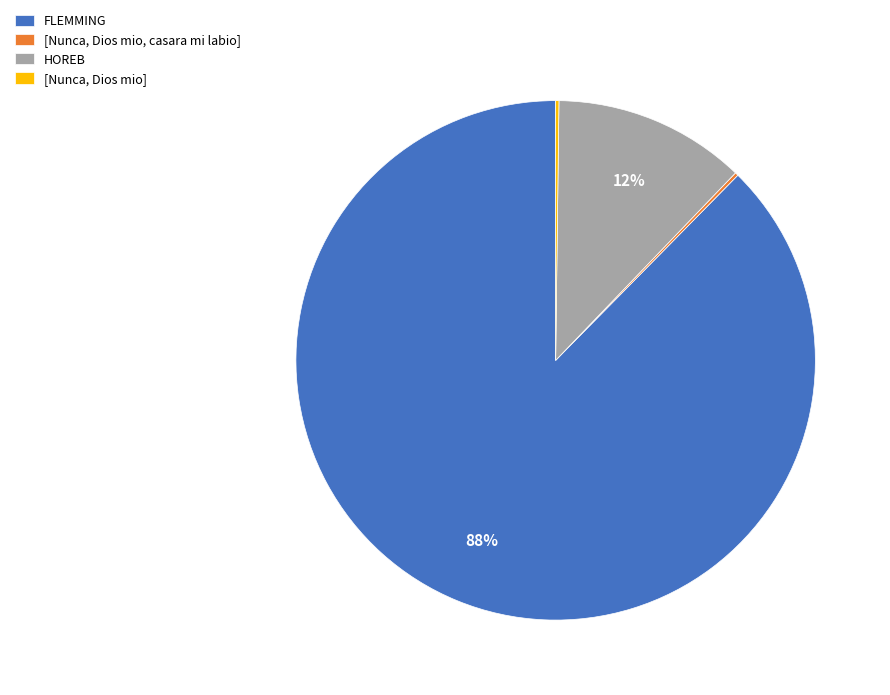

Does FLEMMING represent more than half of the total?

Yes